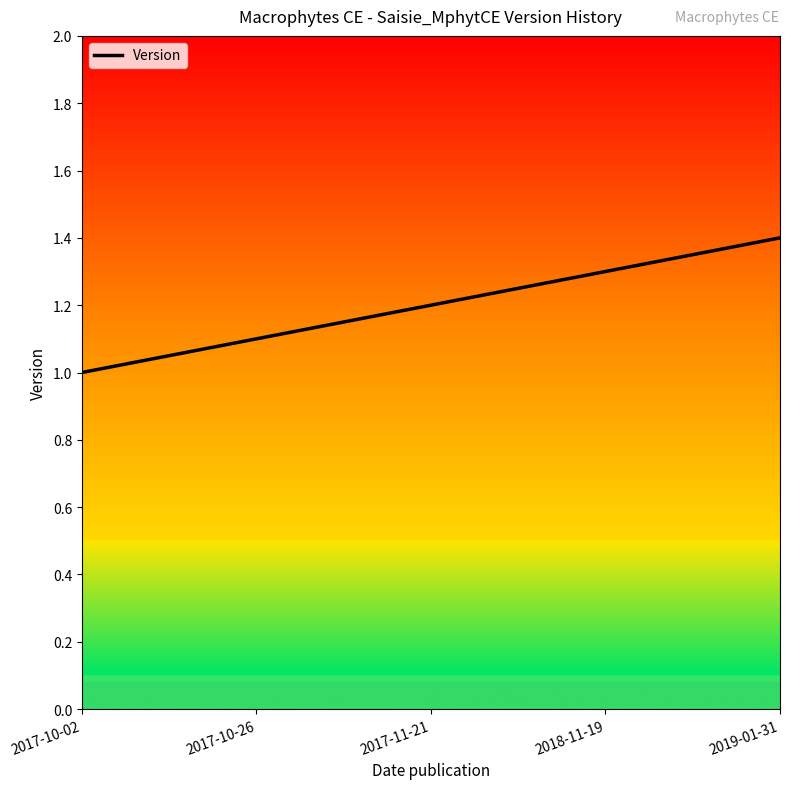

Rank the categories by value from lowest to highest.

2017-10-02, 2017-10-26, 2017-11-21, 2018-11-19, 2019-01-31